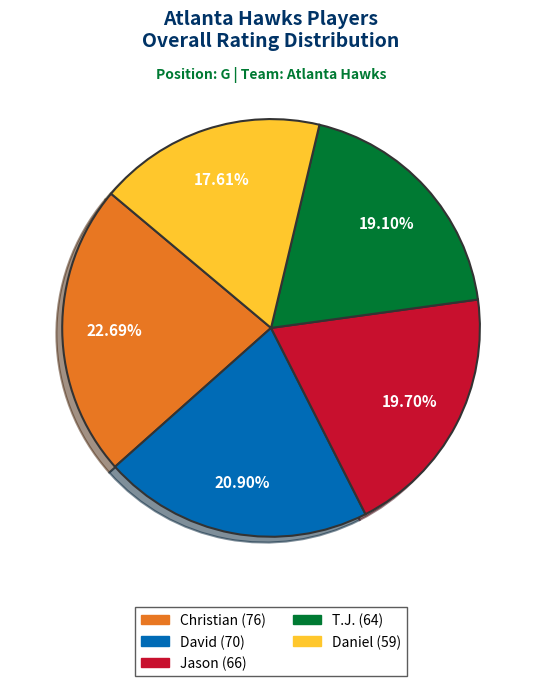

Is there any slice that represents more than half of the pie?

No